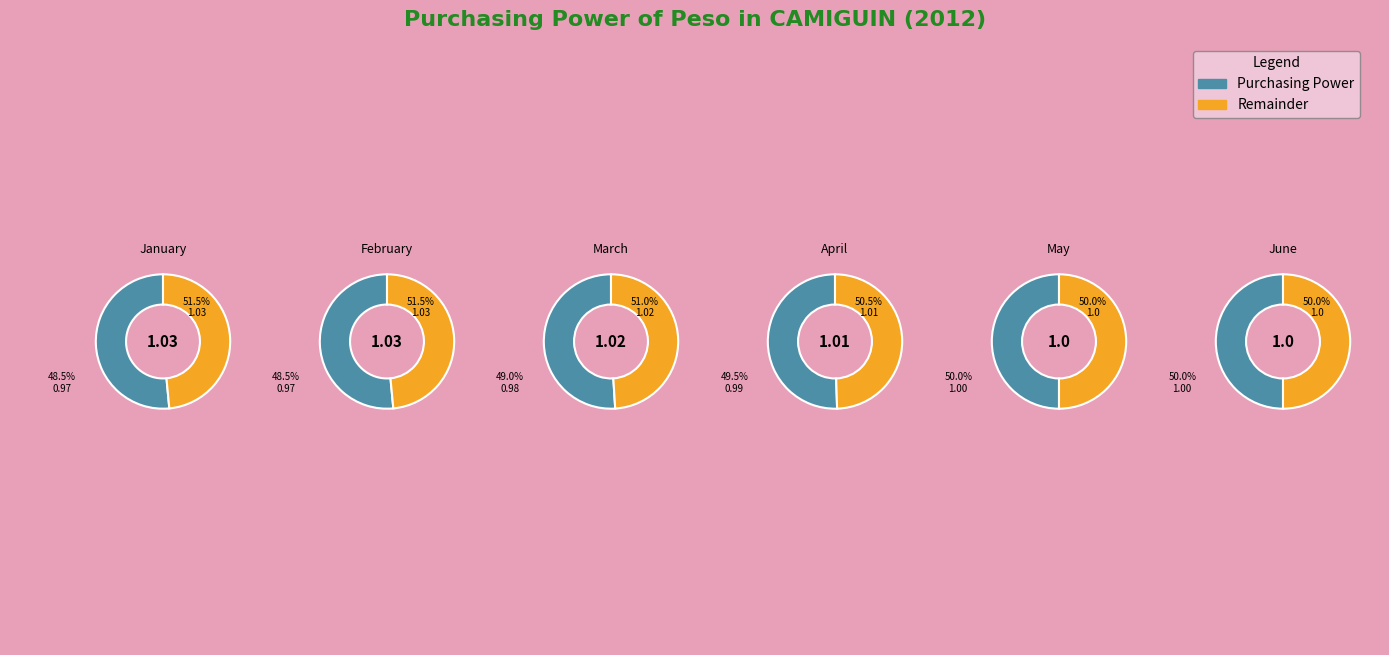

What percentage is NOT represented by May?

91.7%